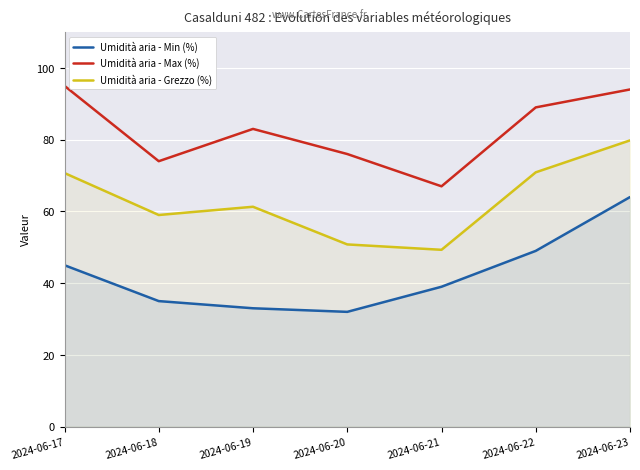

Reading left to right, what are all the values shown in this chart?

Umidità aria - Min (%): 2024-06-17=45.0	2024-06-18=35.0	2024-06-19=33.0	2024-06-20=32.0	2024-06-21=39.0	2024-06-22=49.0	2024-06-23=64.0
Umidità aria - Max (%): 2024-06-17=95.0	2024-06-18=74.0	2024-06-19=83.0	2024-06-20=76.0	2024-06-21=67.0	2024-06-22=89.0	2024-06-23=94.0
Umidità aria - Grezzo (%): 2024-06-17=70.7	2024-06-18=59.0	2024-06-19=61.3	2024-06-20=50.8	2024-06-21=49.3	2024-06-22=70.9	2024-06-23=79.8